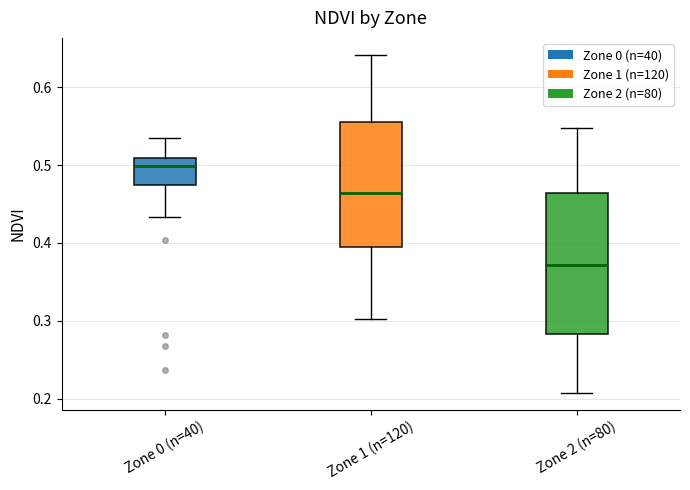

Which box is the tallest, from its lower edge to its upper edge?

Zone 2 (n=80)